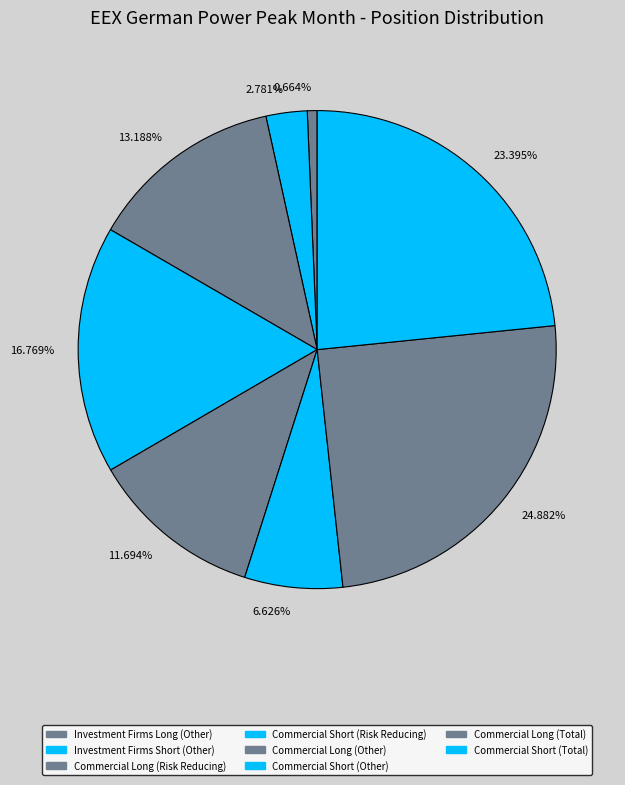

Is the sum of 13.188% and 23.395% greater than half?

No